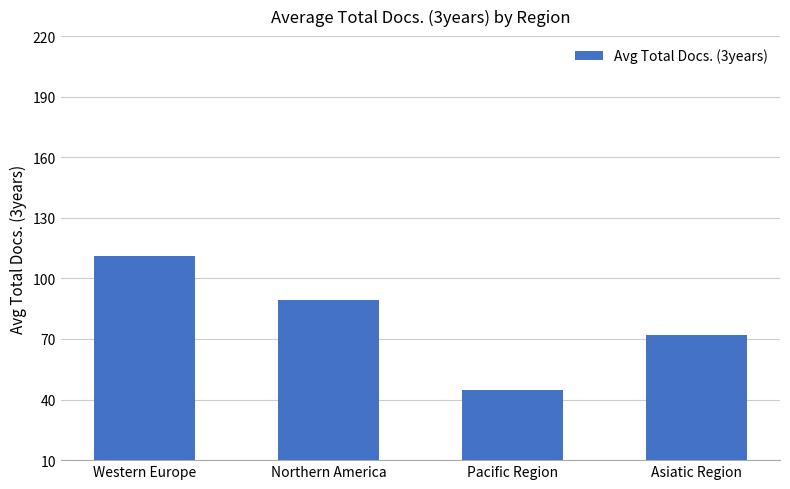

Reading left to right, list all the values displayed in this chart.

110.9	89.2	44.7	72.0